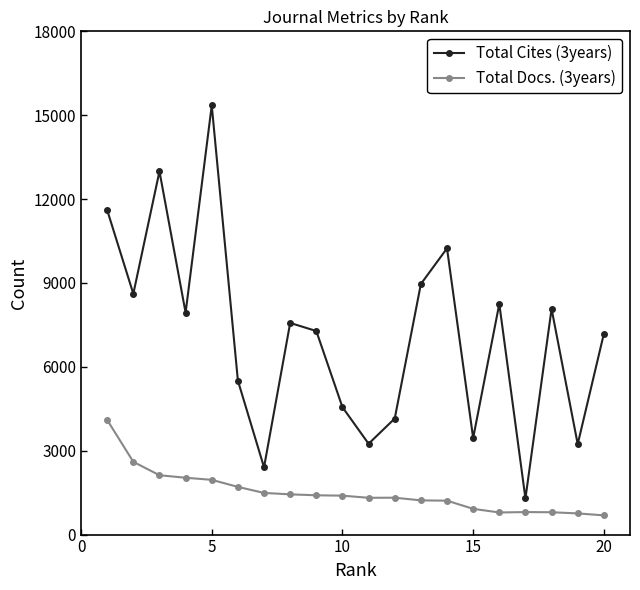

What is the minimum value for Total Docs. (3years)?

687